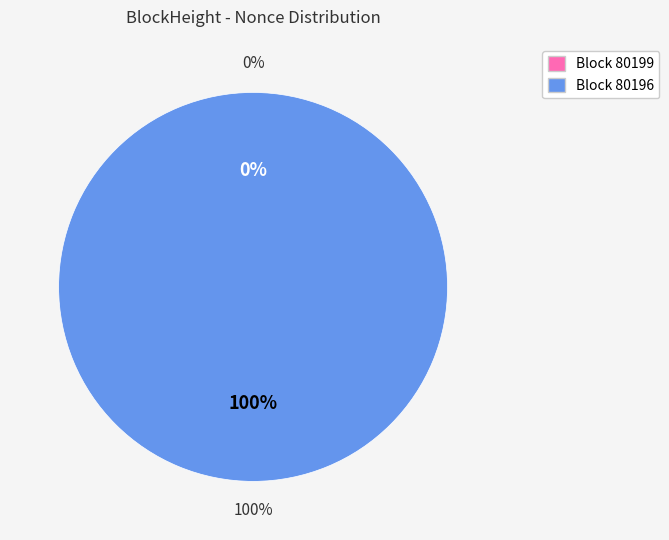

What percentage is the 80196 slice, to the nearest percent?

100%